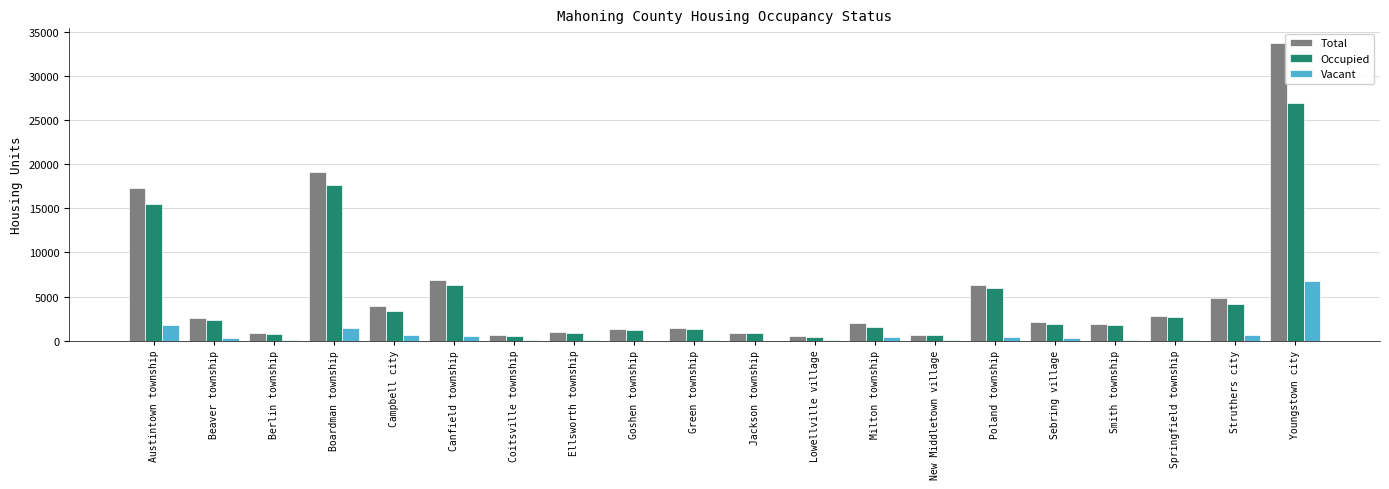

The Total series shows 1953 at Milton township. True or false?

True